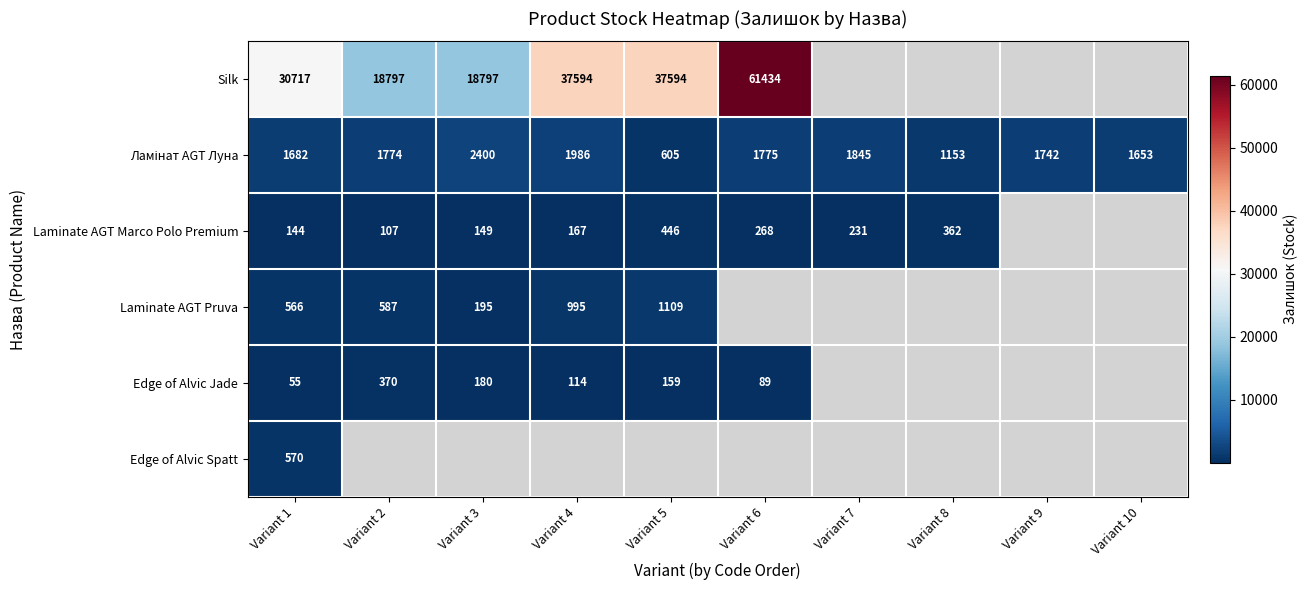

Is it true that Ламінат AGT Луна equals 2400.0 at Variant 3?

True